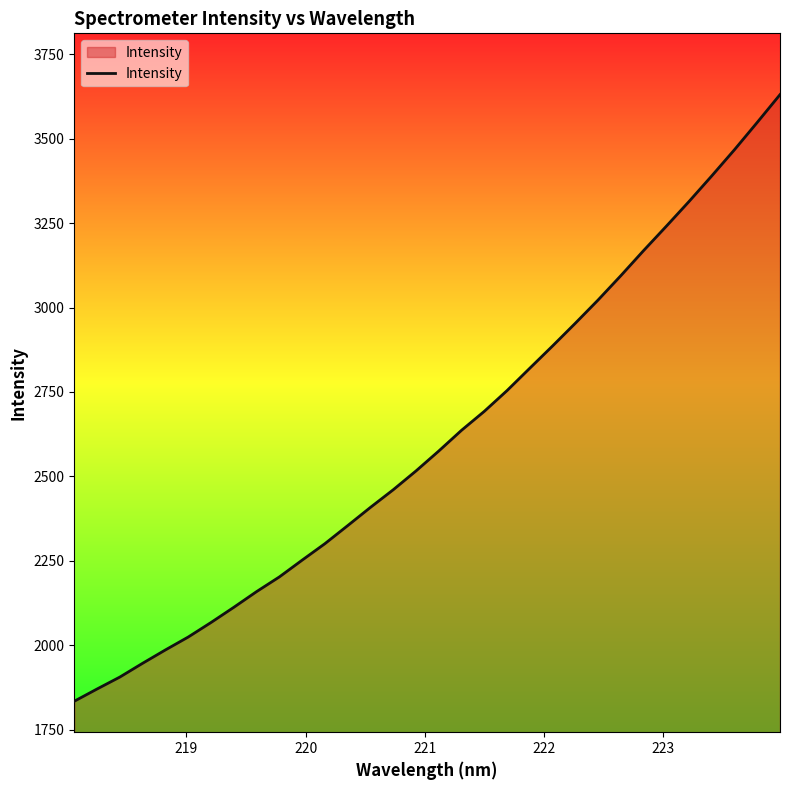

How many values are below 2575?

16